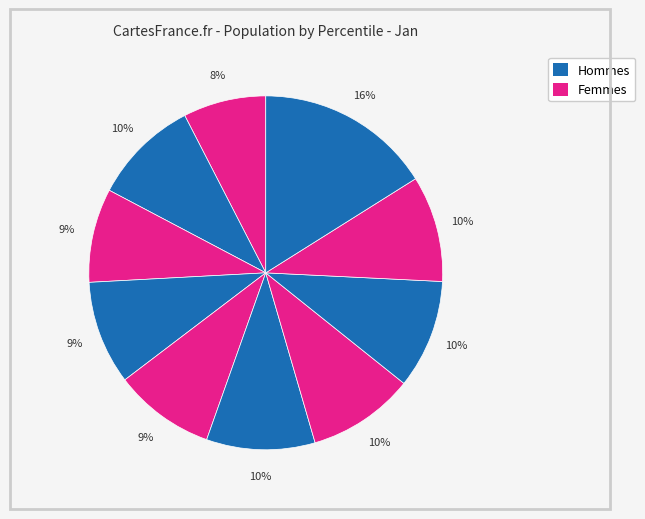

Count the number of slices in the pie.

10